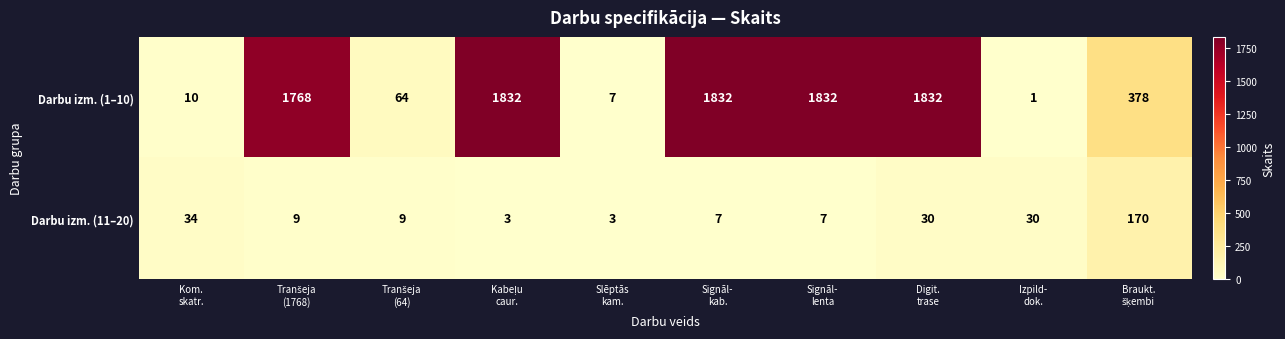

Between Kom.
skatr. and Signāl-
kab., which series saw the biggest shift?

Darbu izm. (1–10)